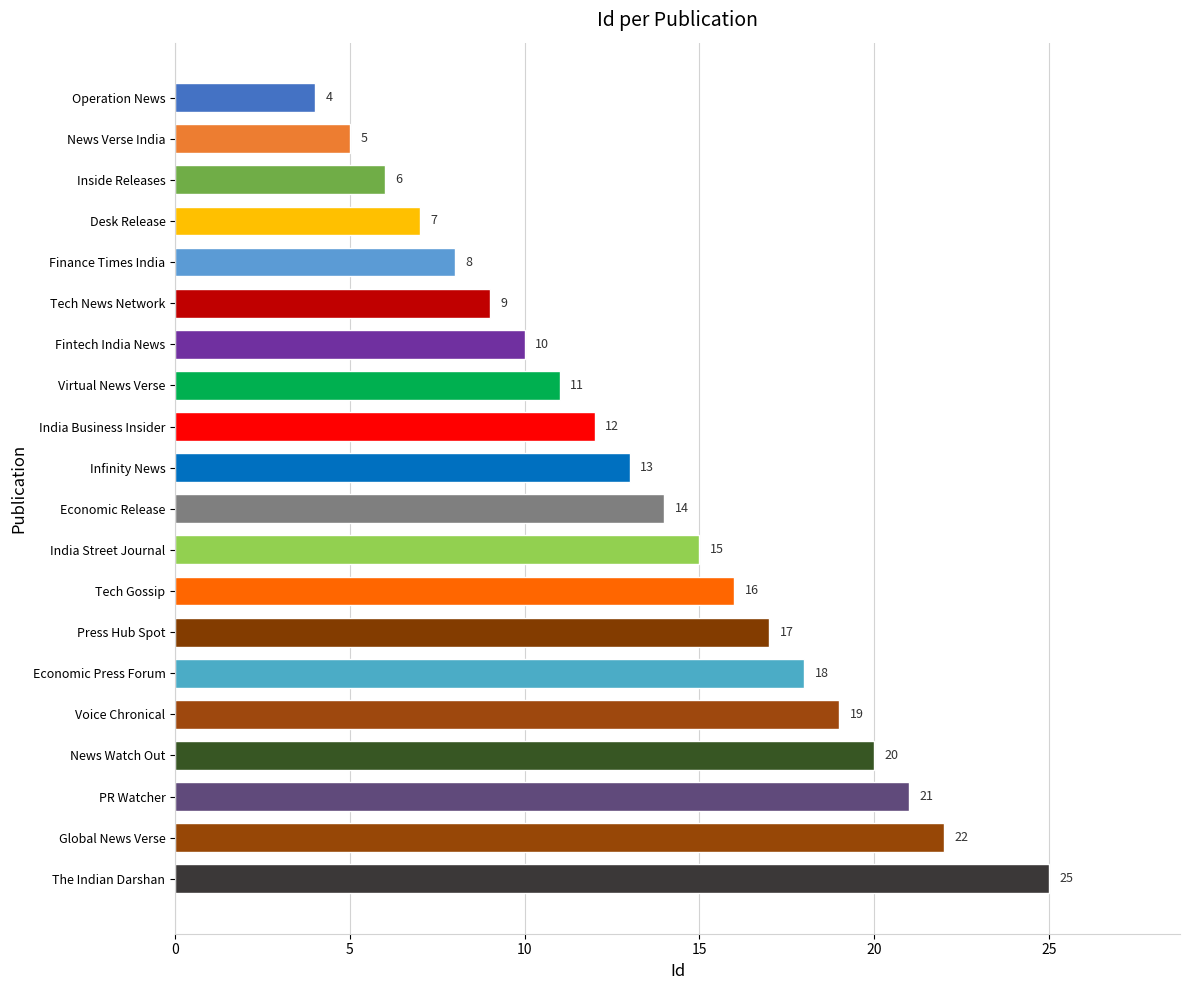

At which label is the value closest to 14?

Economic Release